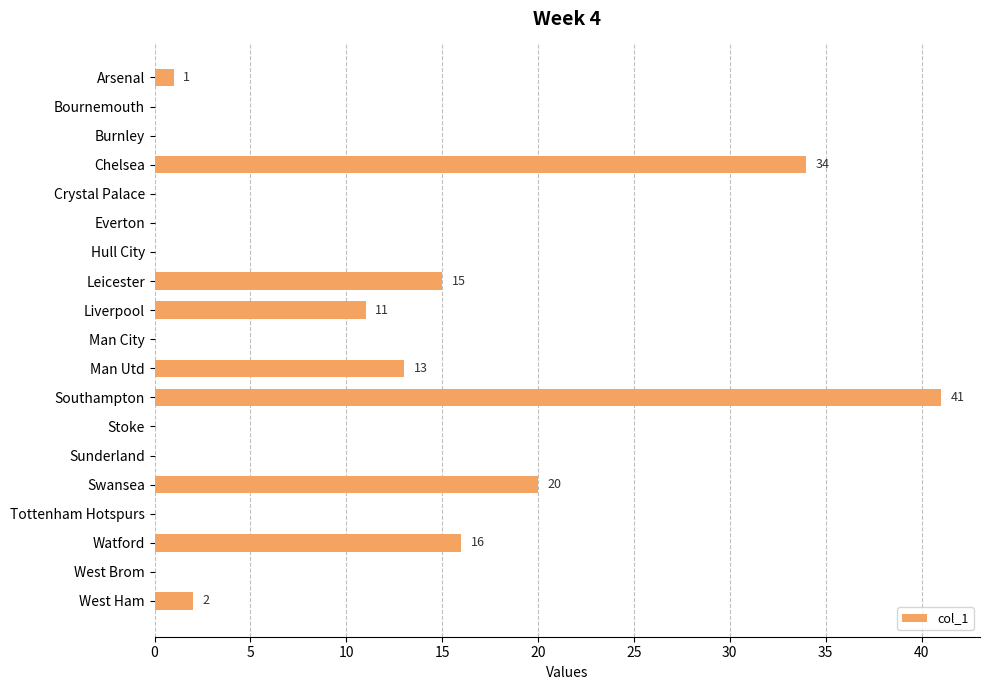

Between Watford and Burnley, which is larger?

Watford